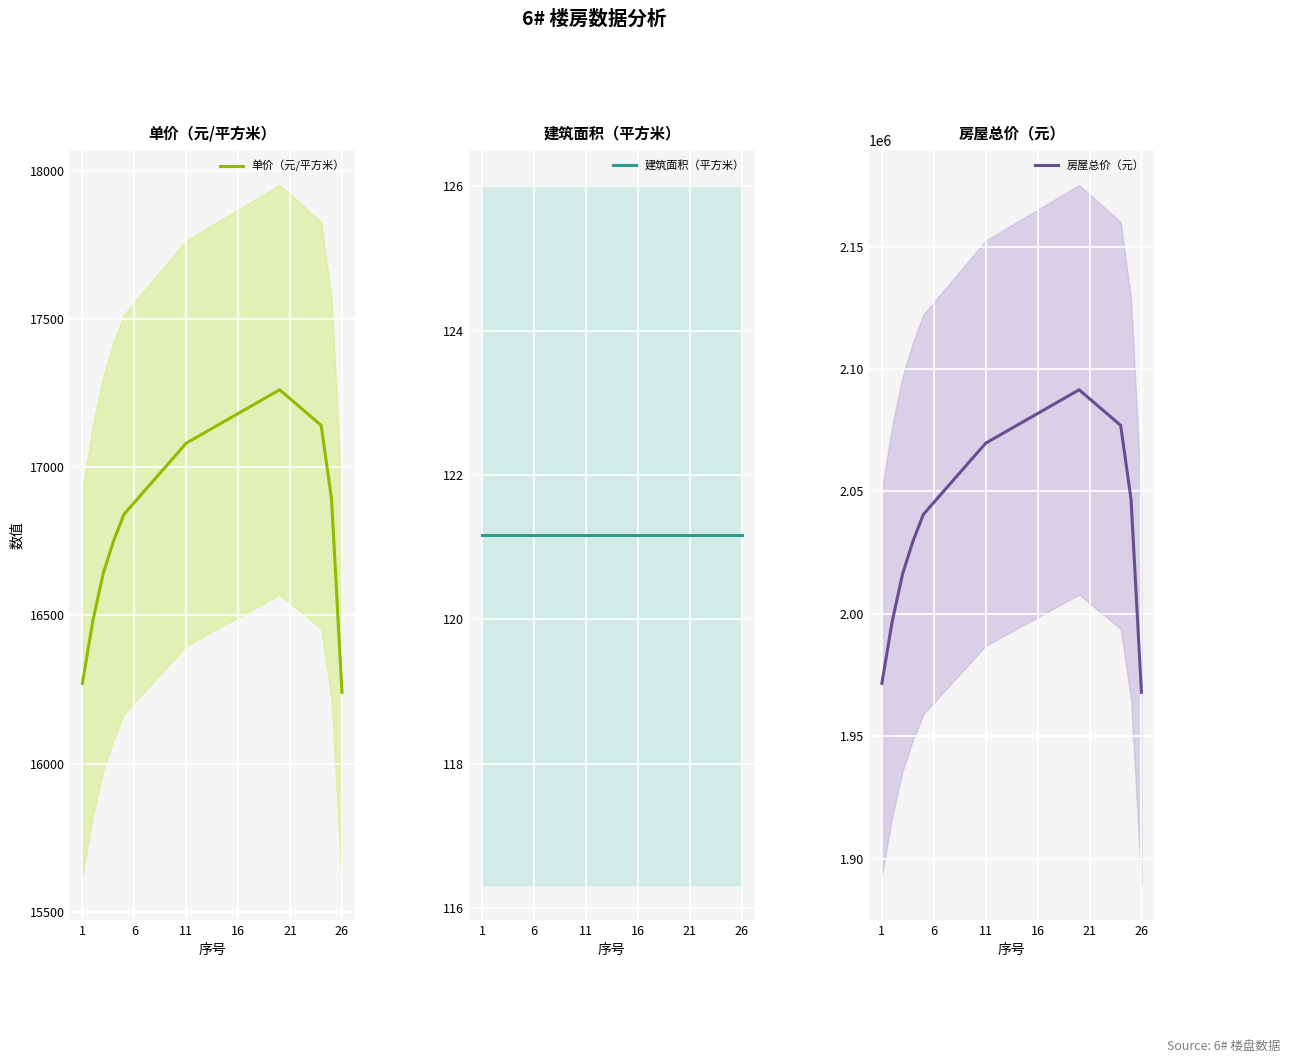

True or false: 单价（元/平方米） and 房屋总价（元） intersect in this chart.

False